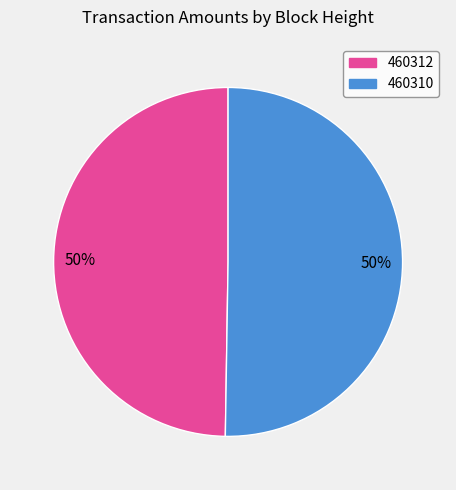

Is the sum of 460310 and 460312 greater than half?

Yes